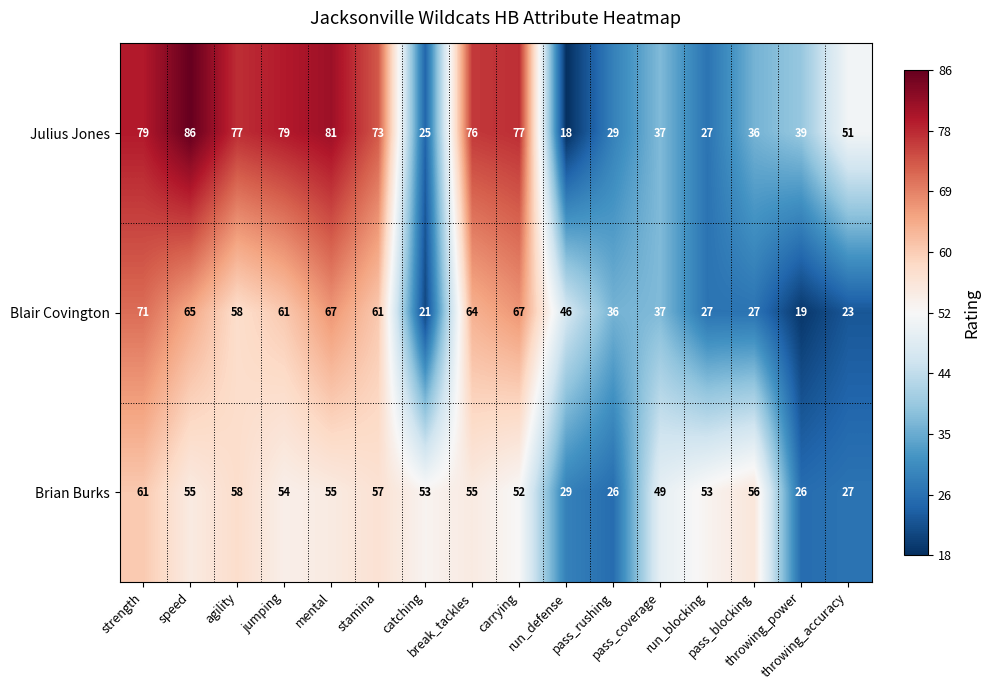

Which series changed the most between carrying and pass_blocking?

Julius Jones